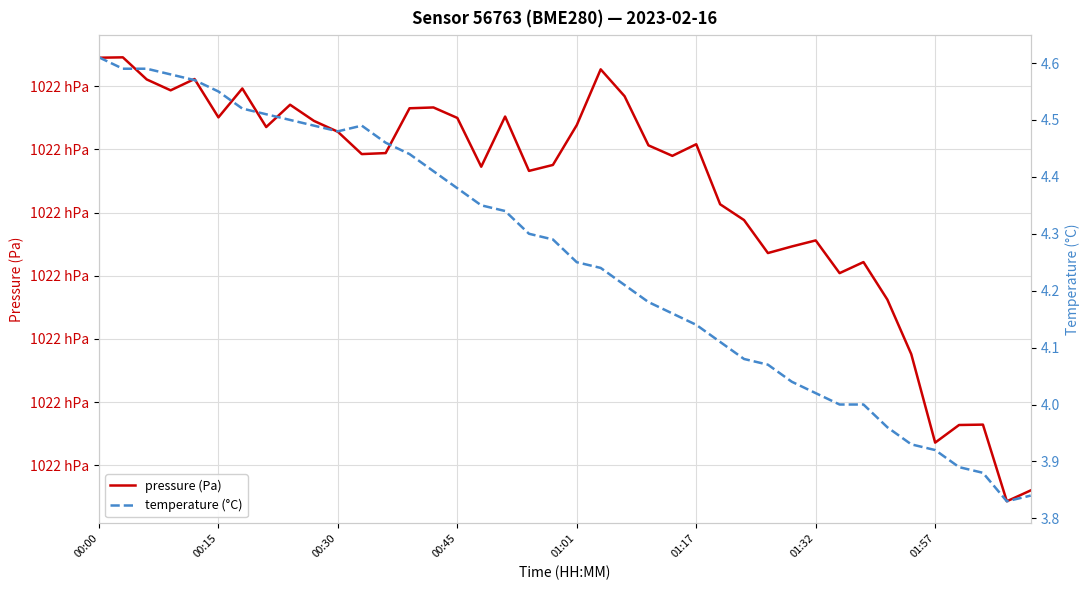

True or false: temperature (°C) and pressure (Pa) intersect in this chart.

False